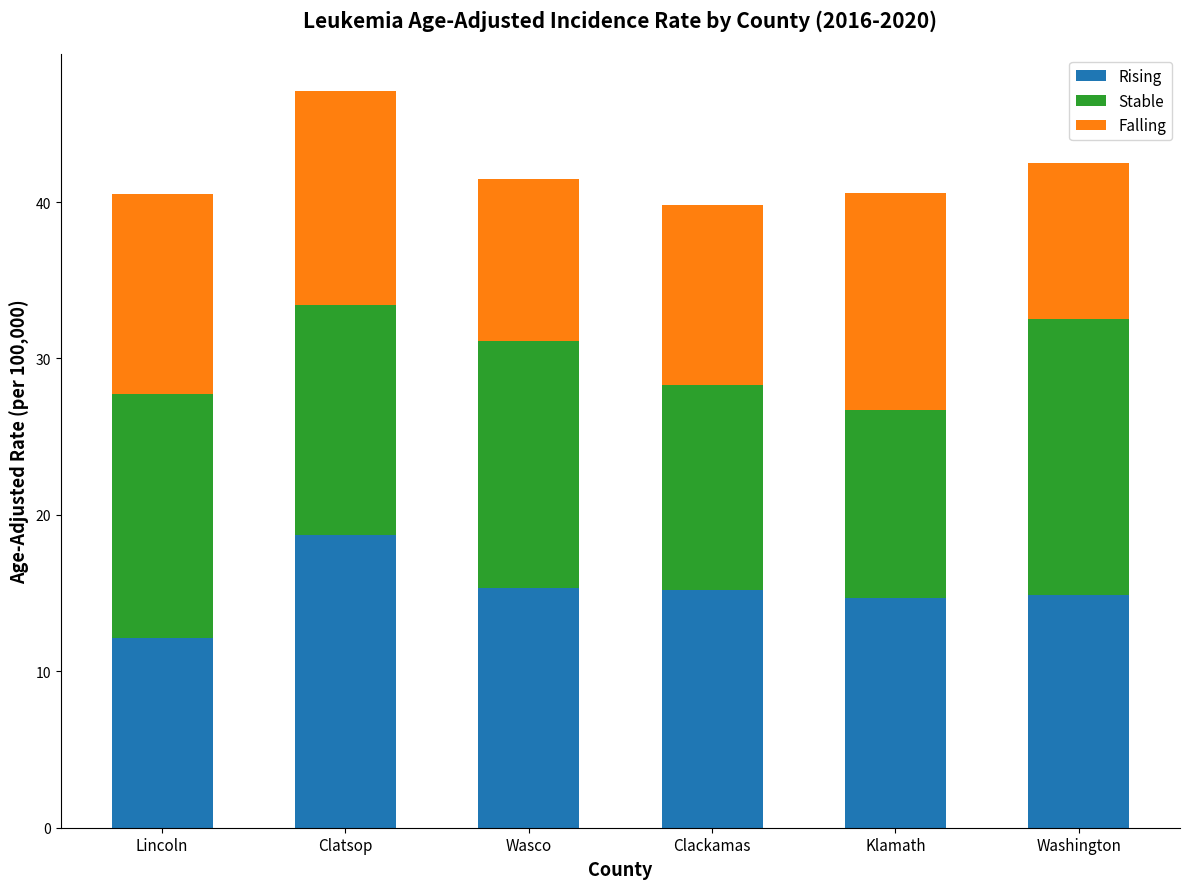

What is the total value across all series at Clackamas?

39.8